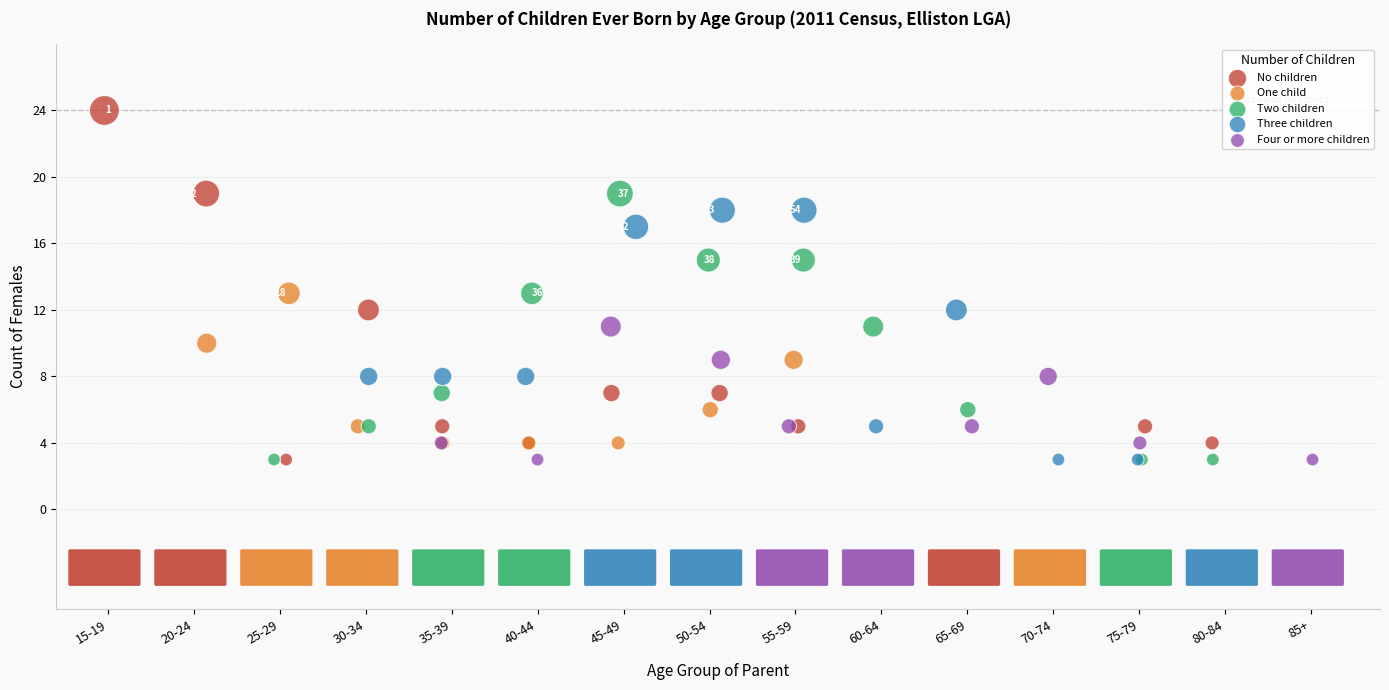

Which series contains the highest Y value?

No children